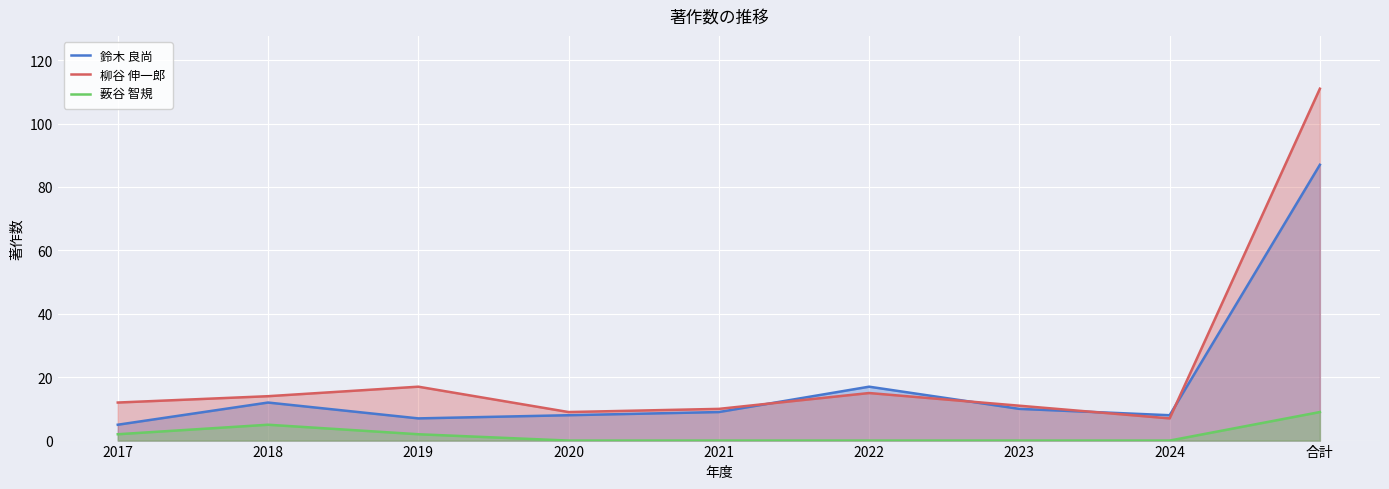

In 鈴木 良尚, how many points are higher than both neighbors (excluding endpoints)?

2